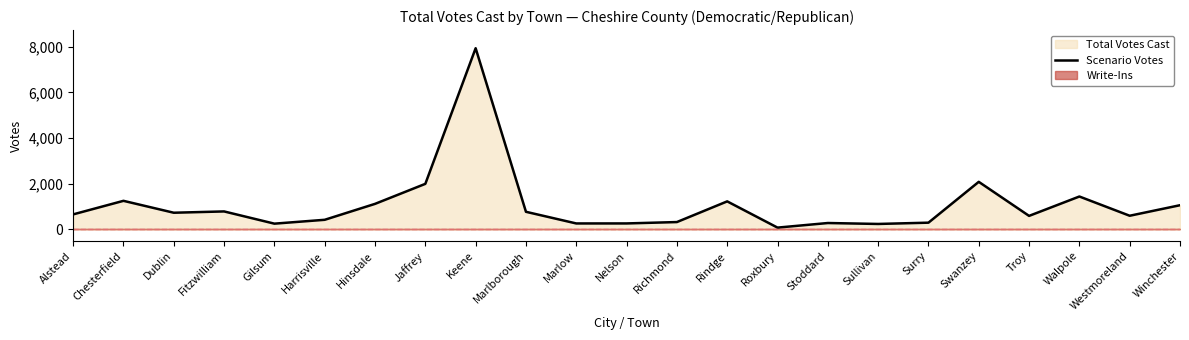

How many lines are shown in the chart?

1